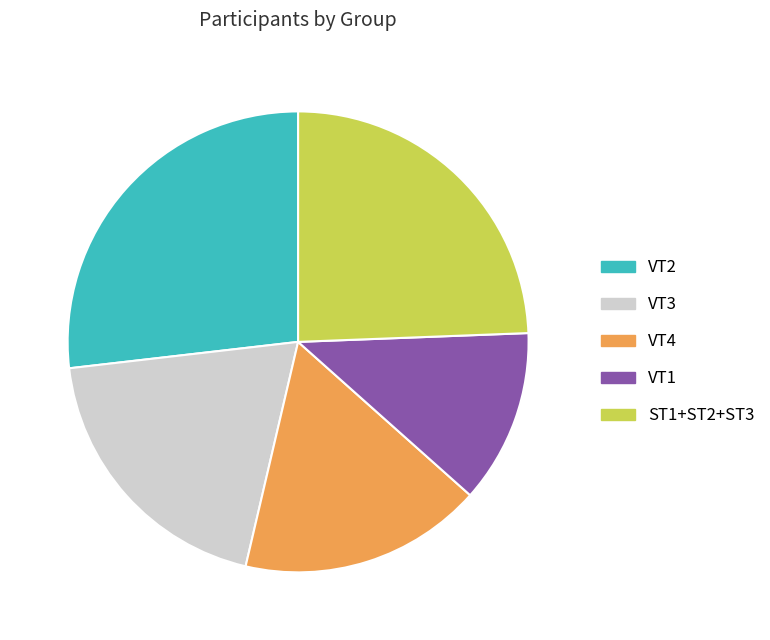

What is the largest slice in the pie chart?

VT2